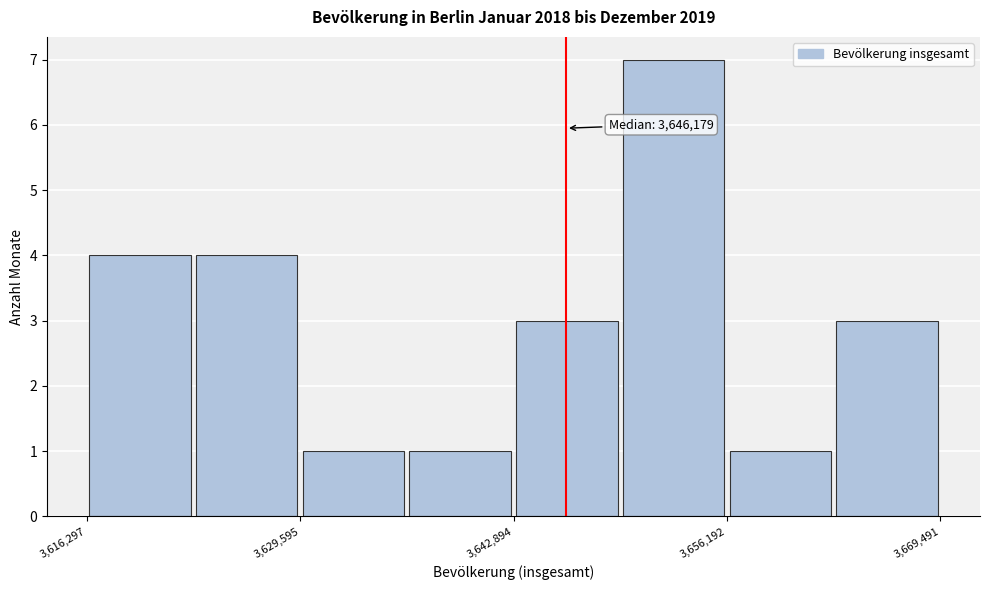

Around what value on the x-axis is the tallest bar? Give the approximate position of its centre, as read against the axis.

3652000